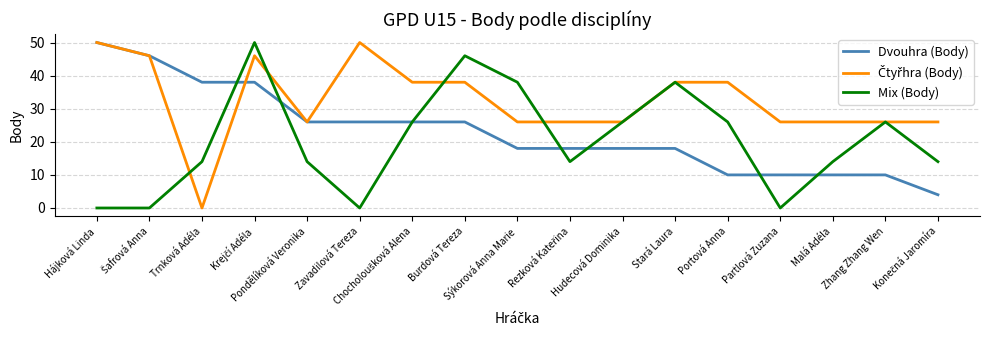

What is the greatest value displayed?

50